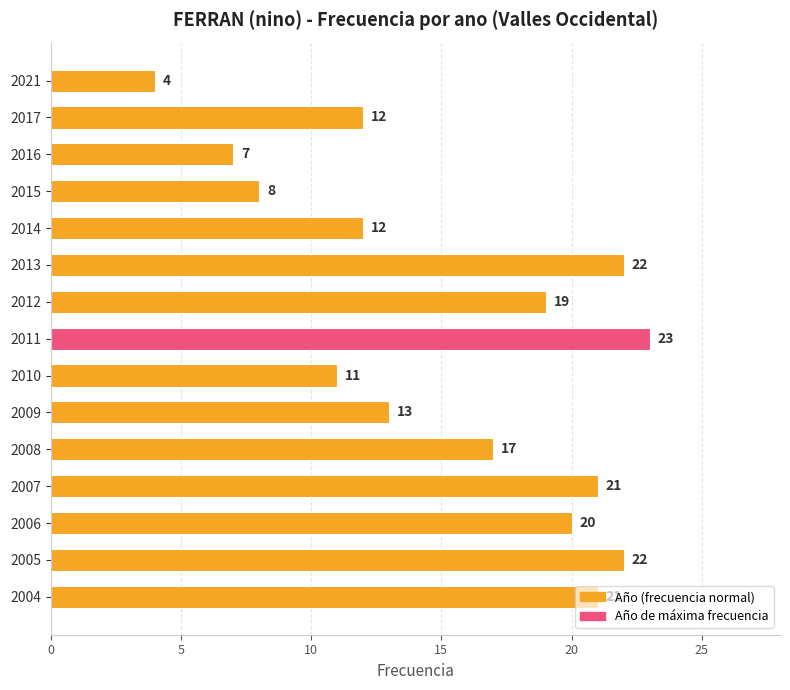

What is the approximate value at 2009?

13